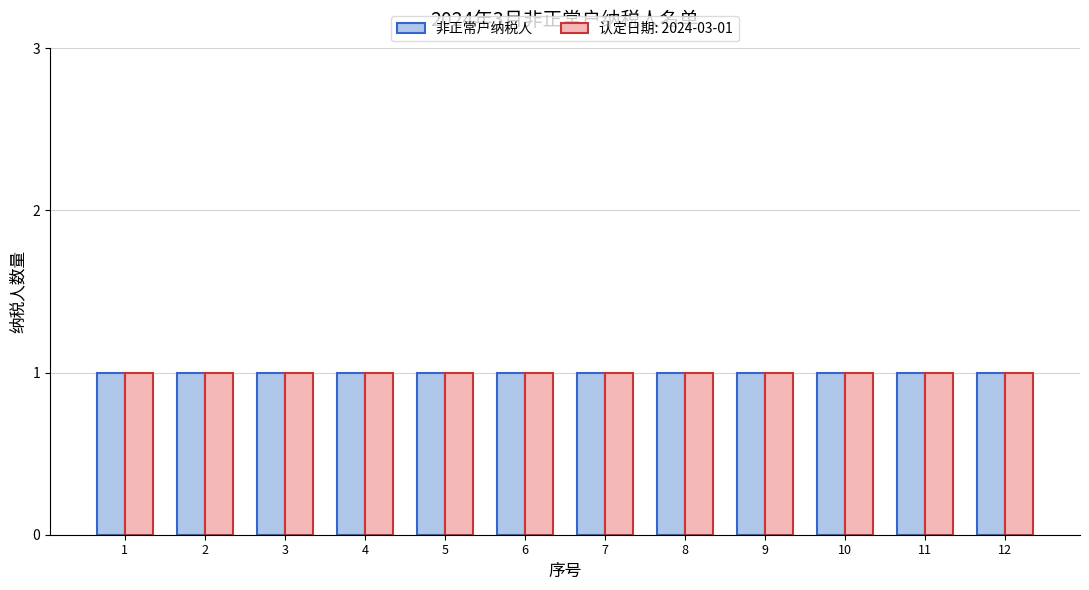

What position from the left is 2024-03-01 (7-9)?

3